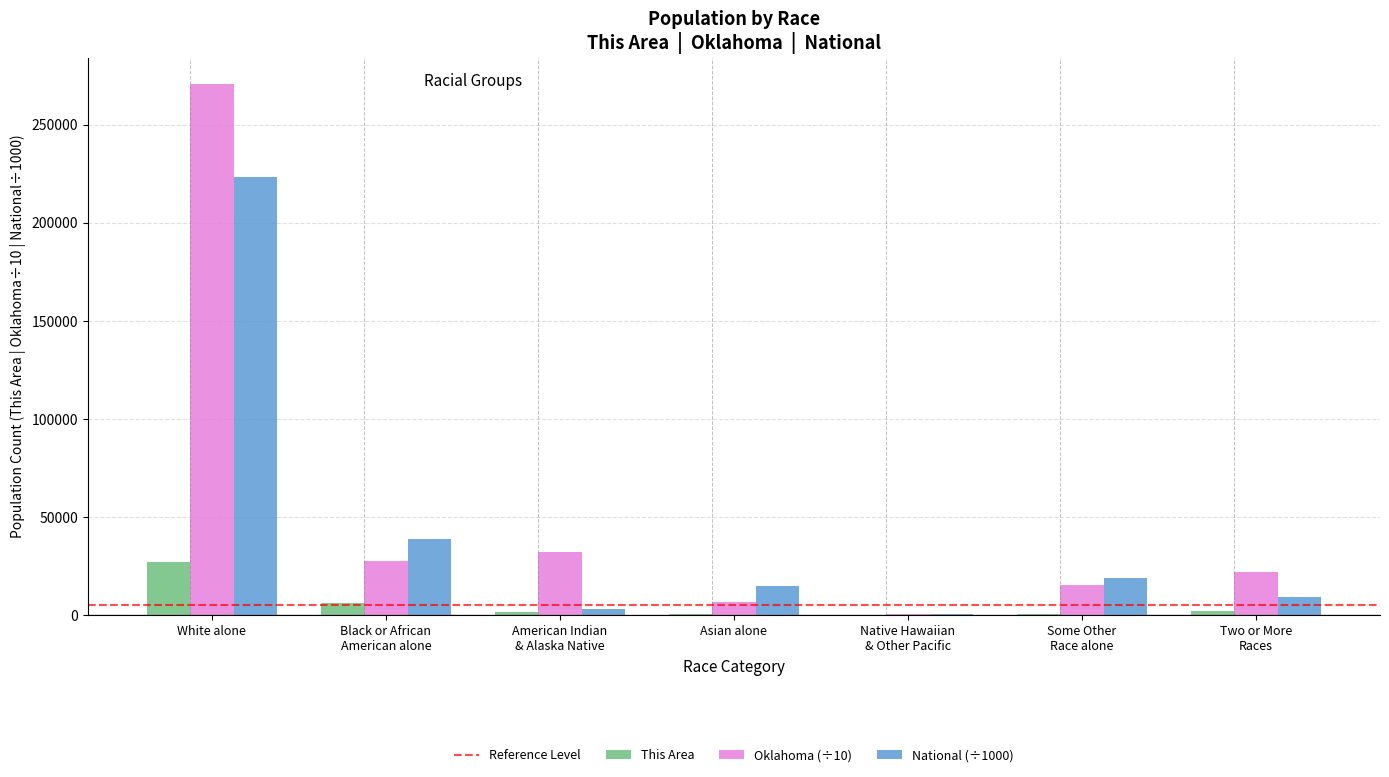

True or false: This Area has a value of 26828.0 at White alone.

True